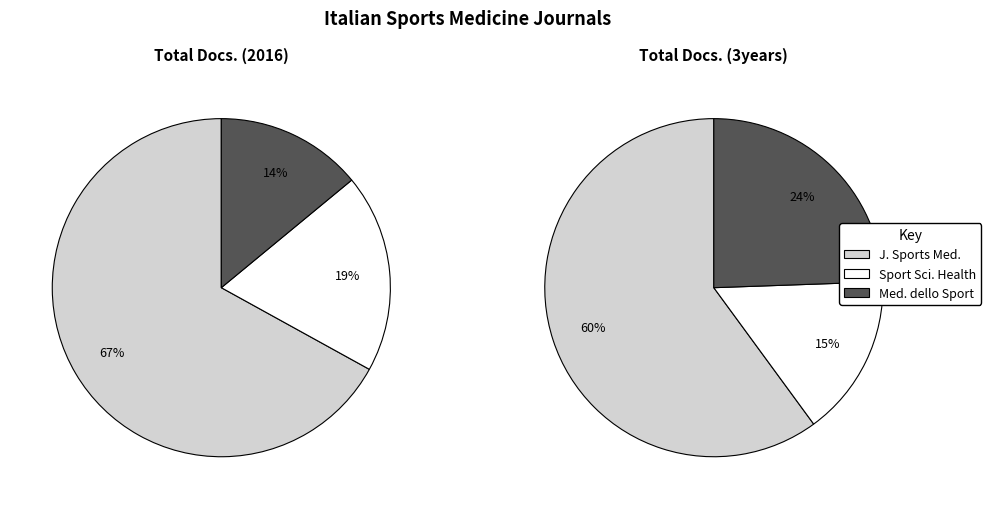

To the nearest percent, what is the difference between the largest and smallest slice percentages?

45%